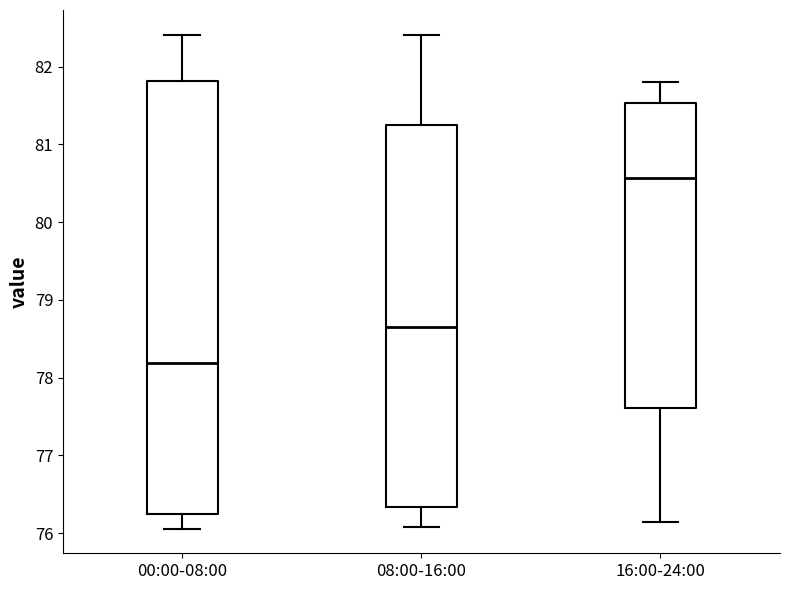

Reading left to right, transcribe this box plot: for each box, give where its median line is, the range the box spans, and where its two whiskers end, as read against the y-axis. The values are not printed on the chart, so give them approximately, as read against the axis.

00:00-08:00: median 78.2, box 76.2 to 81.8, whiskers 76.1 to 82.4
08:00-16:00: median 78.7, box 76.3 to 81.3, whiskers 76.1 to 82.4
16:00-24:00: median 80.6, box 77.6 to 81.5, whiskers 76.2 to 81.8